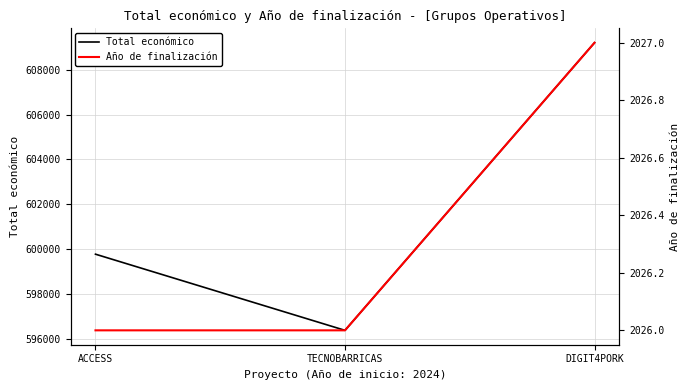

The Total económico series shows 609206 at DIGIT4PORK. True or false?

True